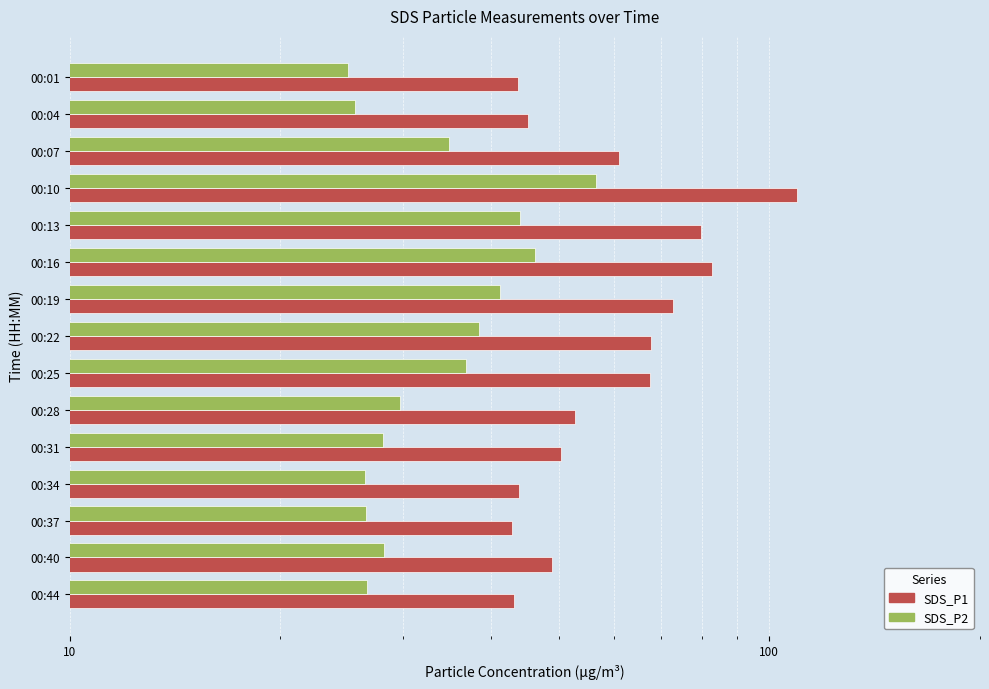

What is the maximum value shown in the chart?

109.5